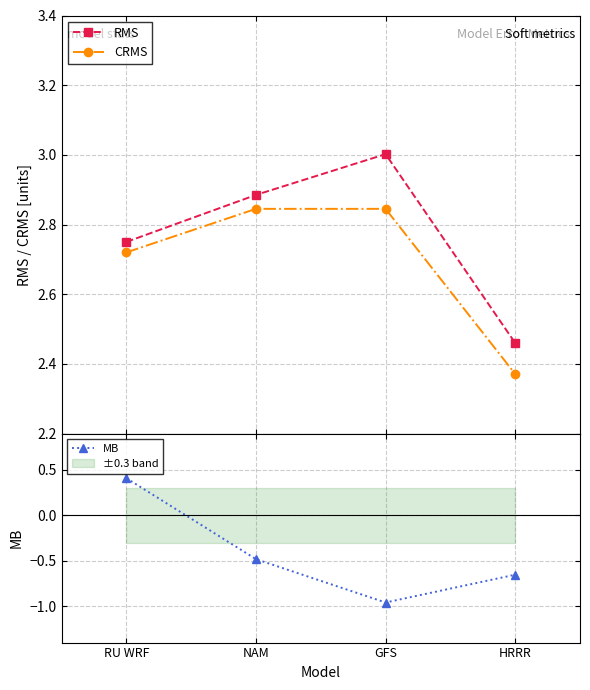

What is the value of the RMS point at the 1st from the left?

2.8